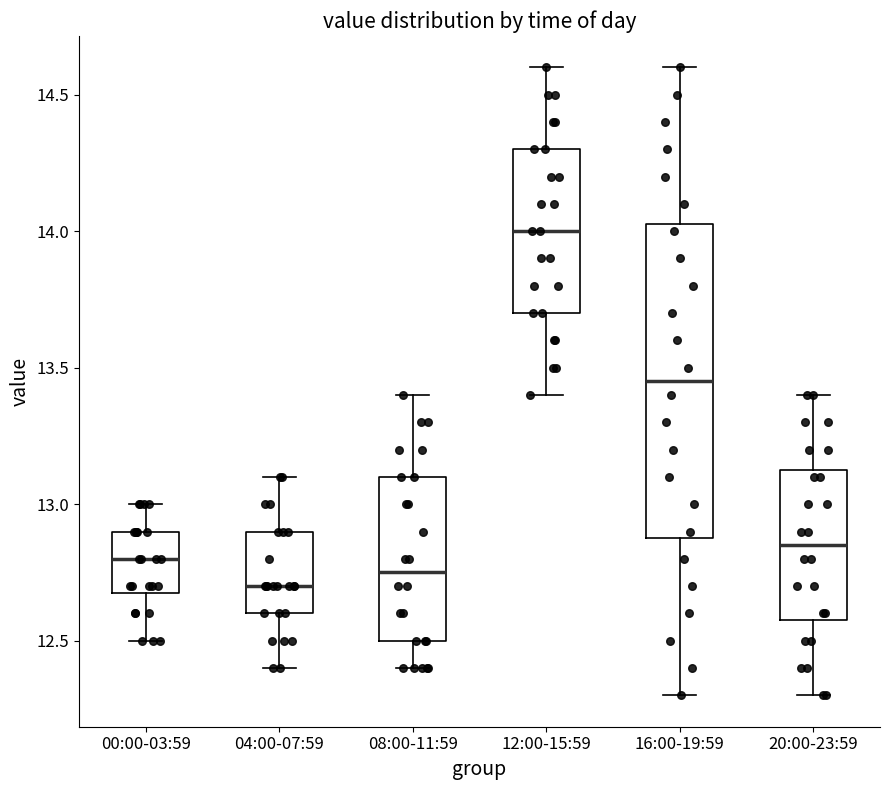

Where is the lower edge of the box for 12:00-15:59 on the y-axis? The values are not printed on the chart, so give them approximately, as read against the axis.

13.70